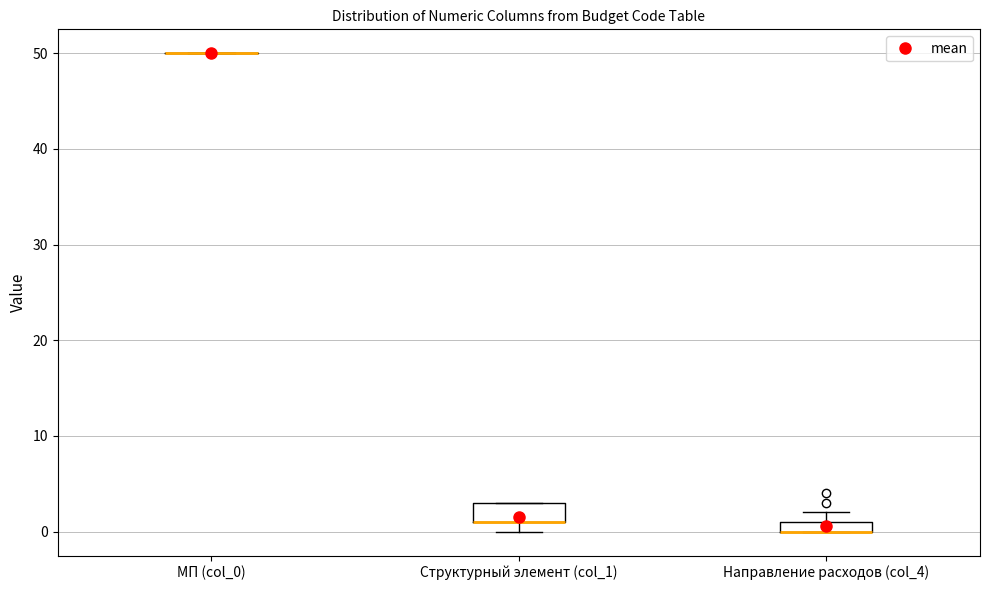

Comparing the boxes themselves (not the whiskers), which one is the tallest?

Структурный элемент (col_1)